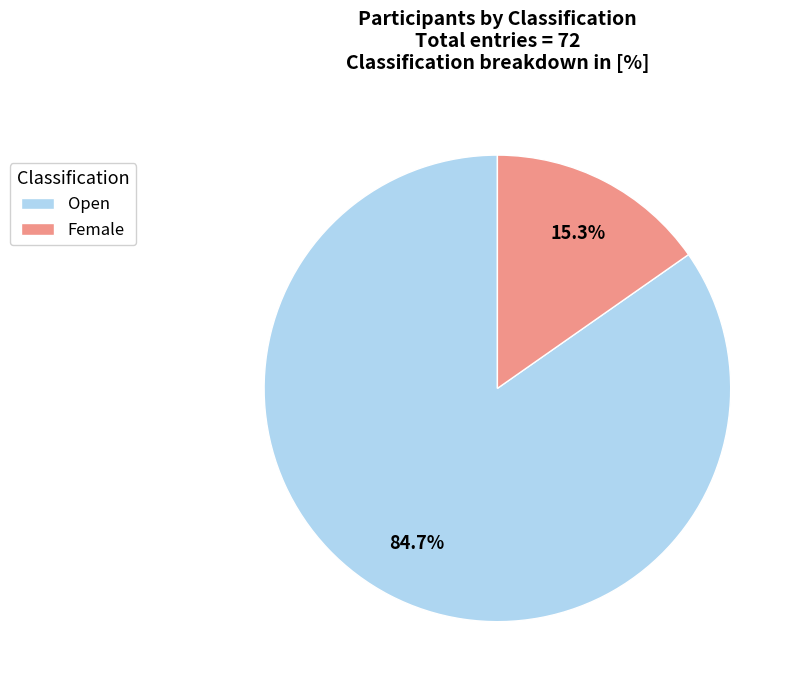

Which slice is the smallest?

Female